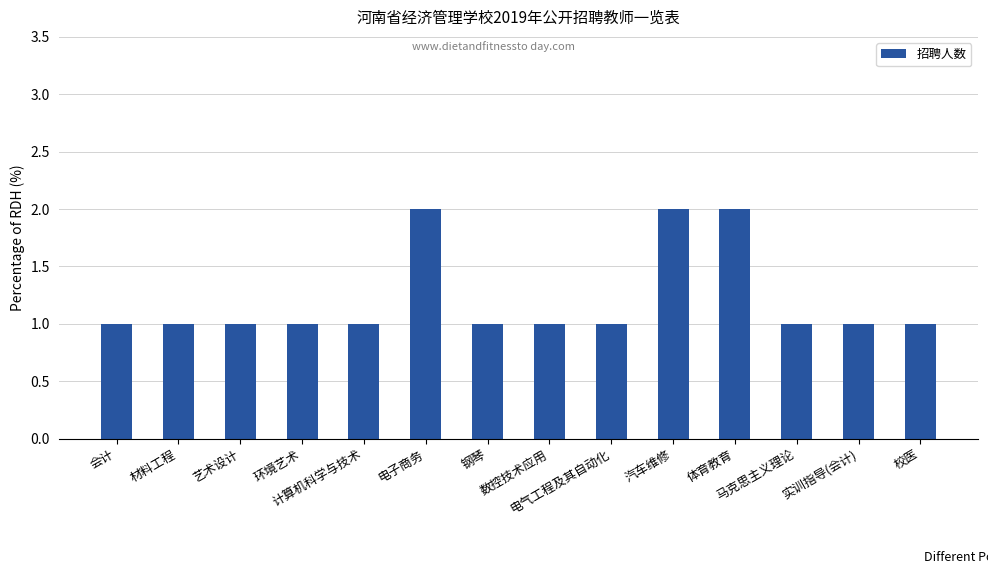

Is it true that the value at 环境艺术 is 0?

False